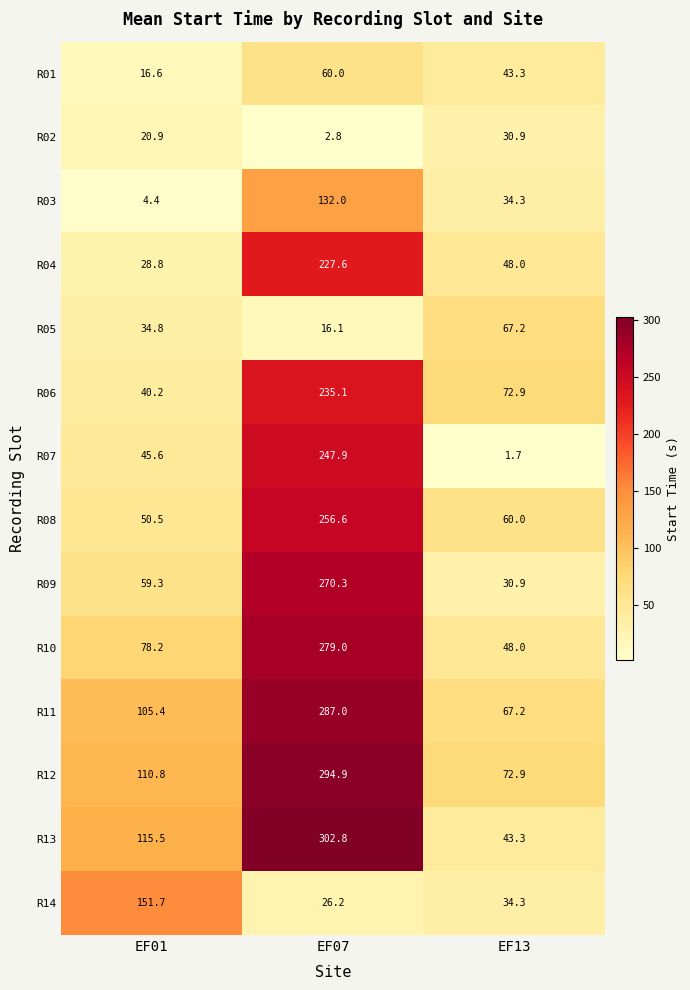

List the labels in order of R07 value, largest first.

EF07, EF01, EF13